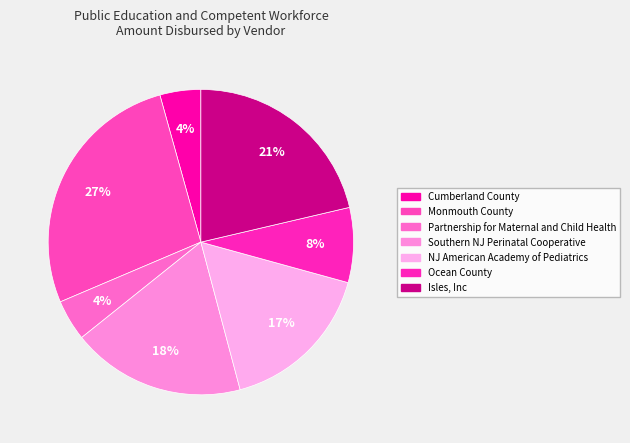

Count the number of slices in the pie.

7